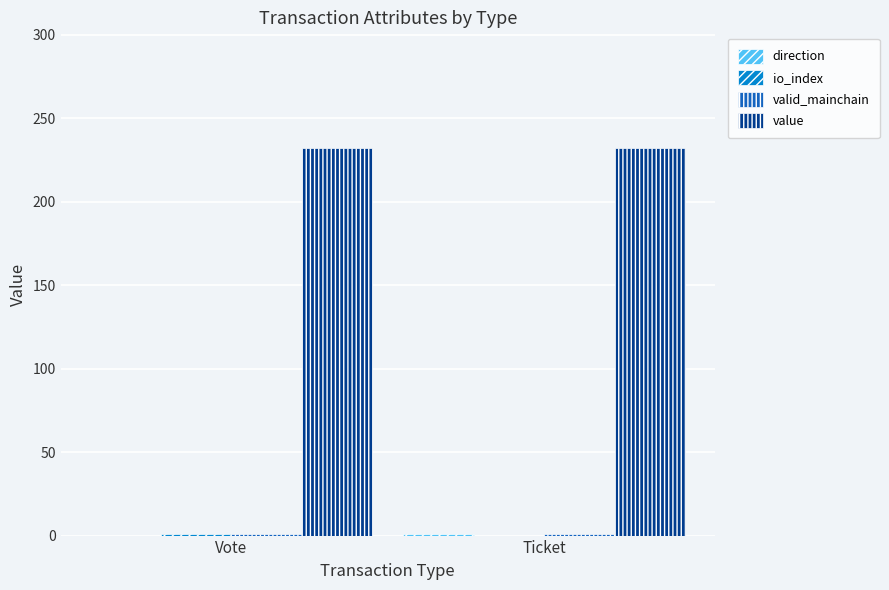

True or false: value has a value of 93.2 at Ticket.

False